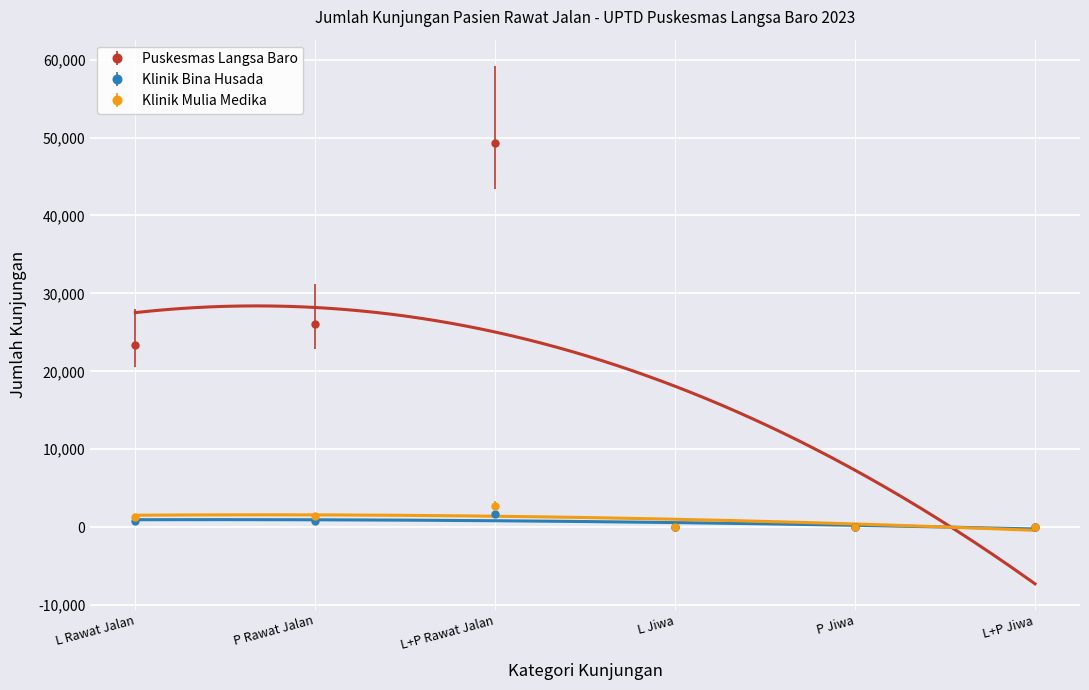

Where is the first local maximum for Puskesmas Langsa Baro?

L+P Rawat Jalan